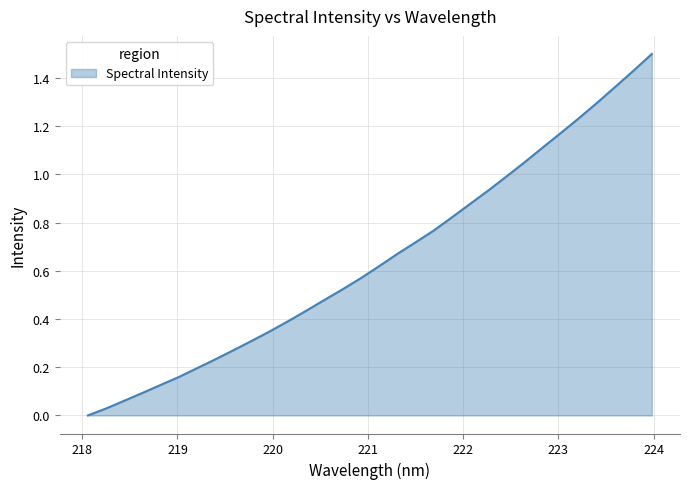

What is the difference between the maximum and minimum values?

1.5